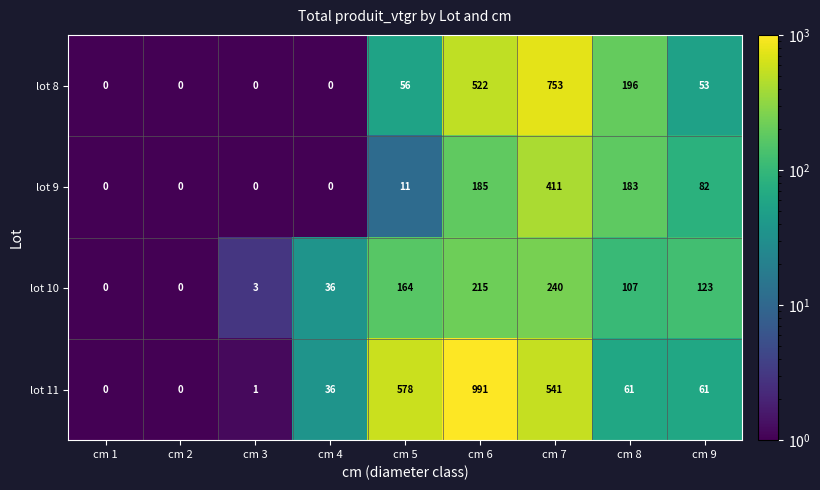

At which label does lot 10 reach its peak?

cm 7